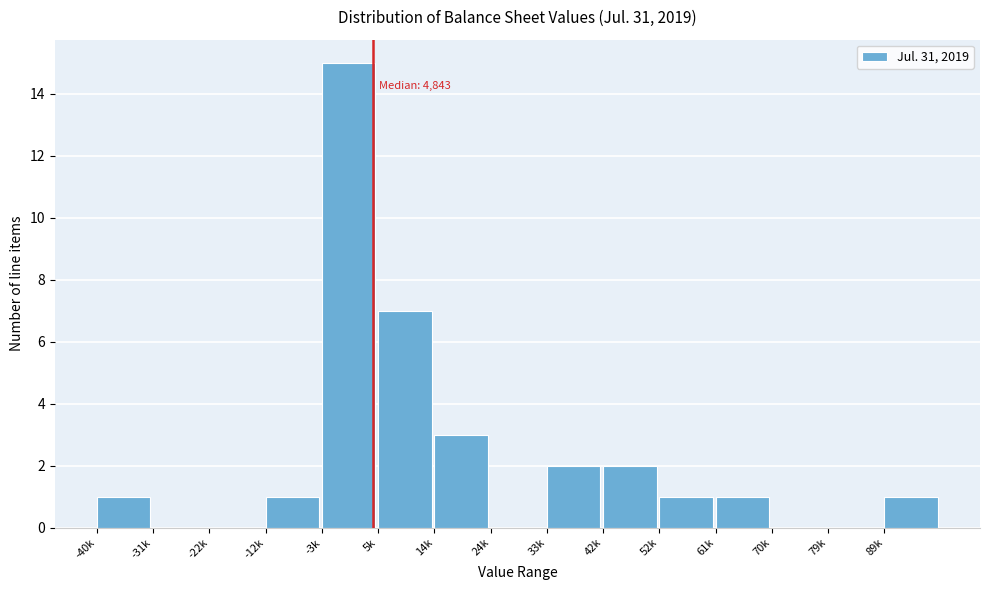

Reading right to left, transcribe all the data shown in this chart.

89k=1	79k=0	70k=0	61k=1	52k=1	42k=2	33k=2	24k=0	14k=3	5k=7	-3k=15	-12k=1	-22k=0	-31k=0	-40k=1